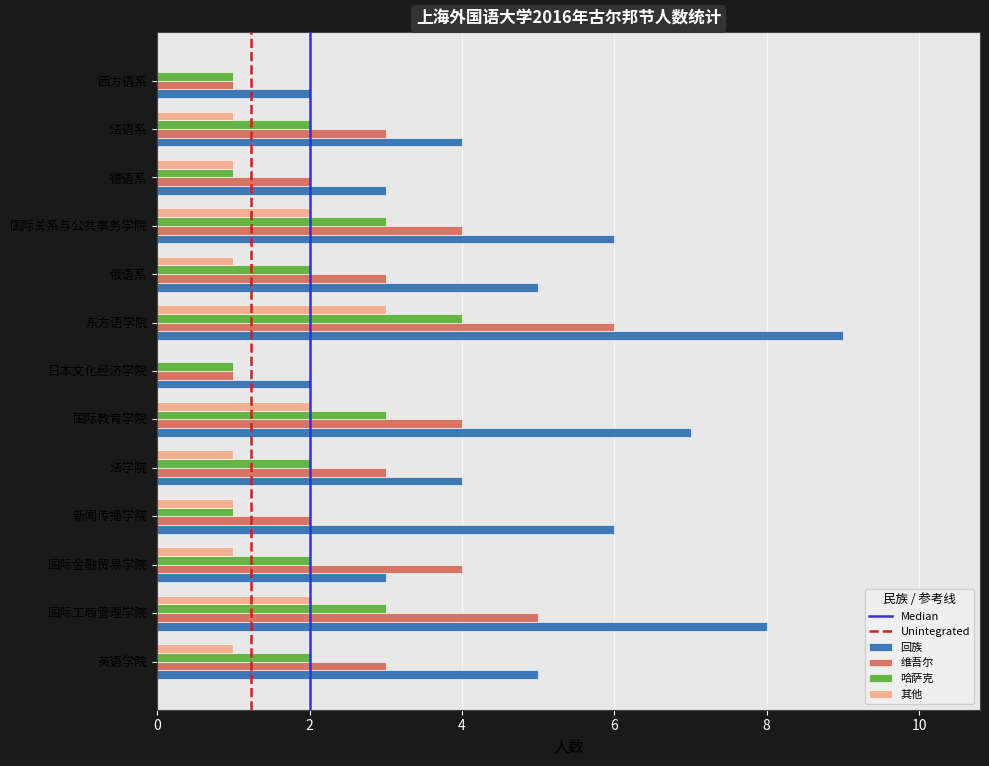

Is it true that 哈萨克 equals 4 at 法语系?

False